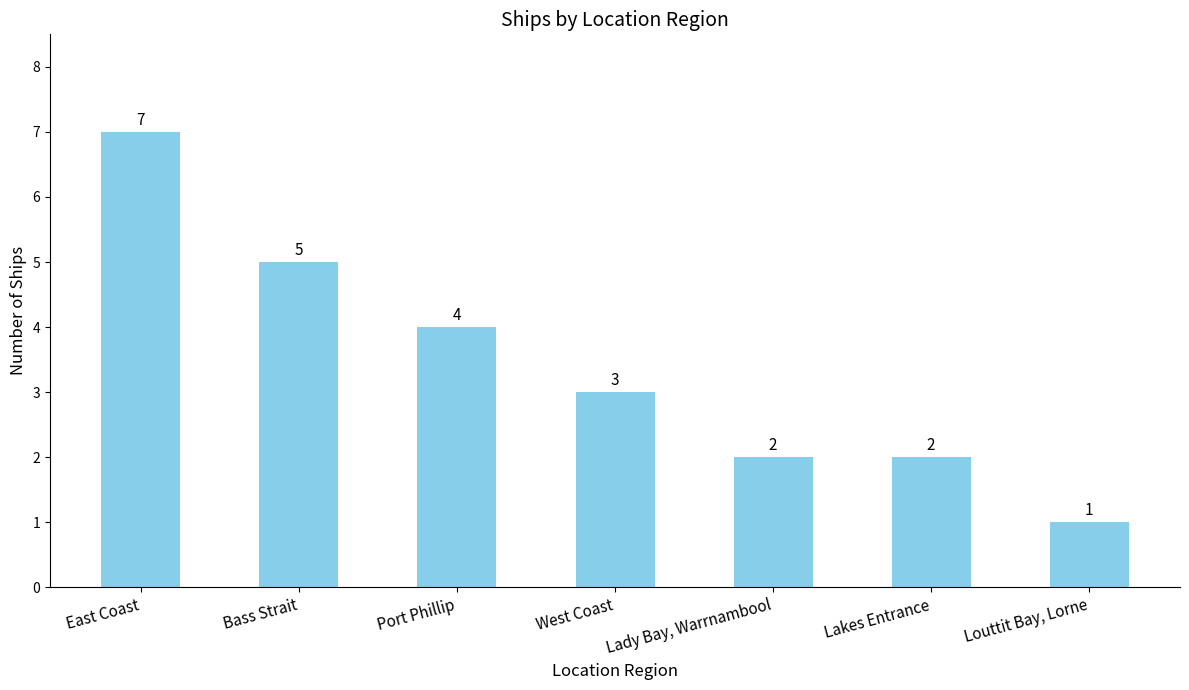

How many values are between 2 and 5?

5